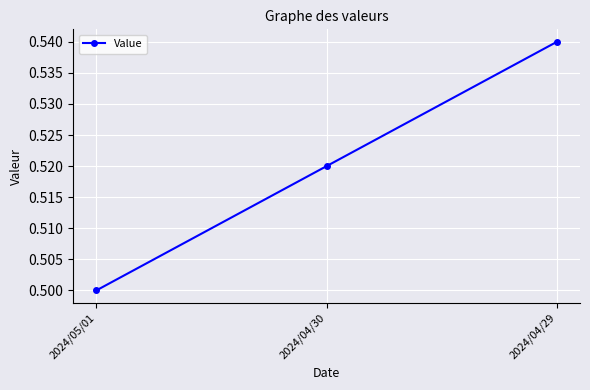

What position from the left is 2024/04/30?

2